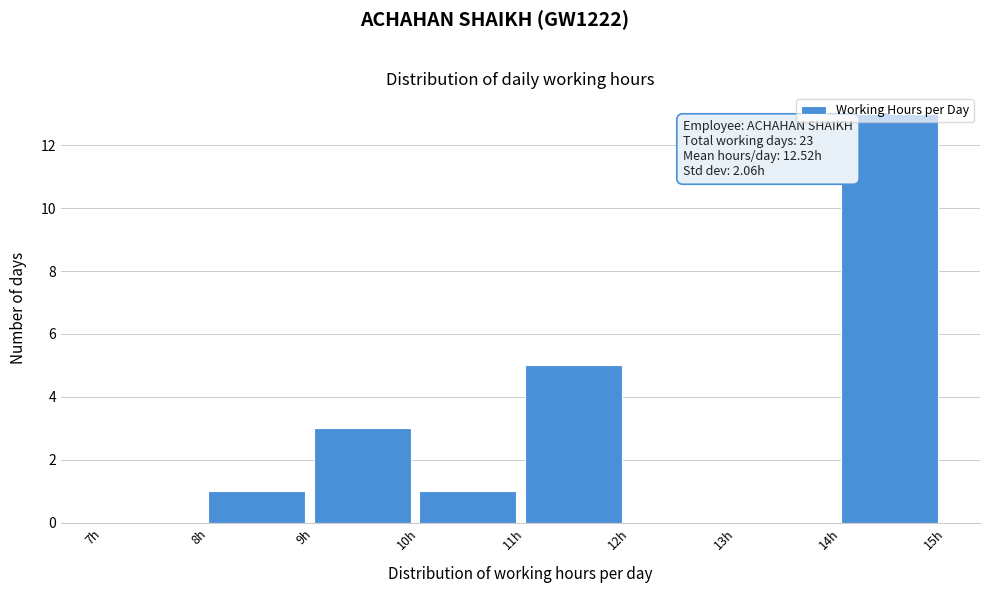

Which range on the x-axis has the tallest bar?

14 to 15